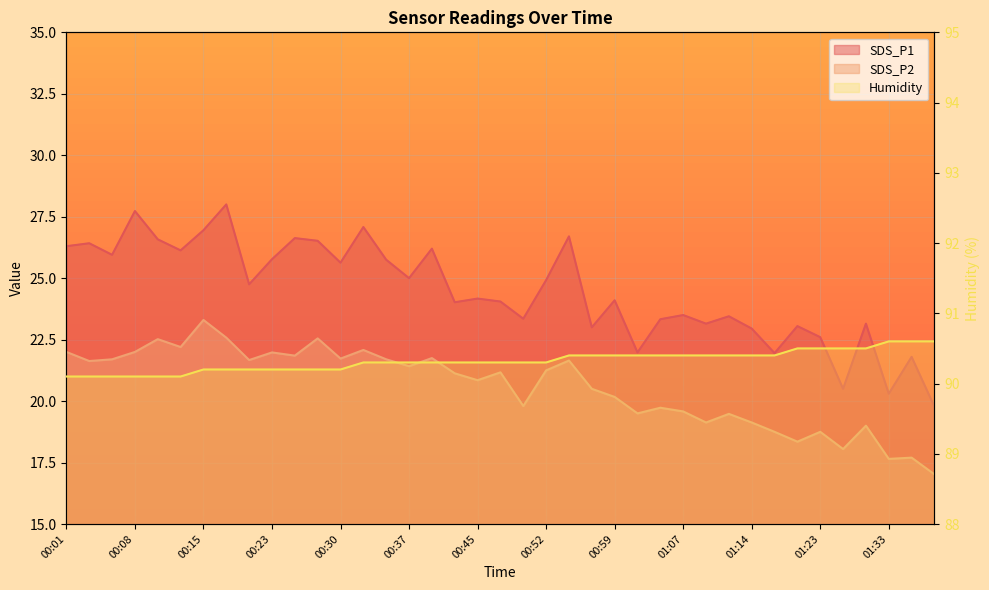

At which label does SDS_P2 first exceed 21?

00:01